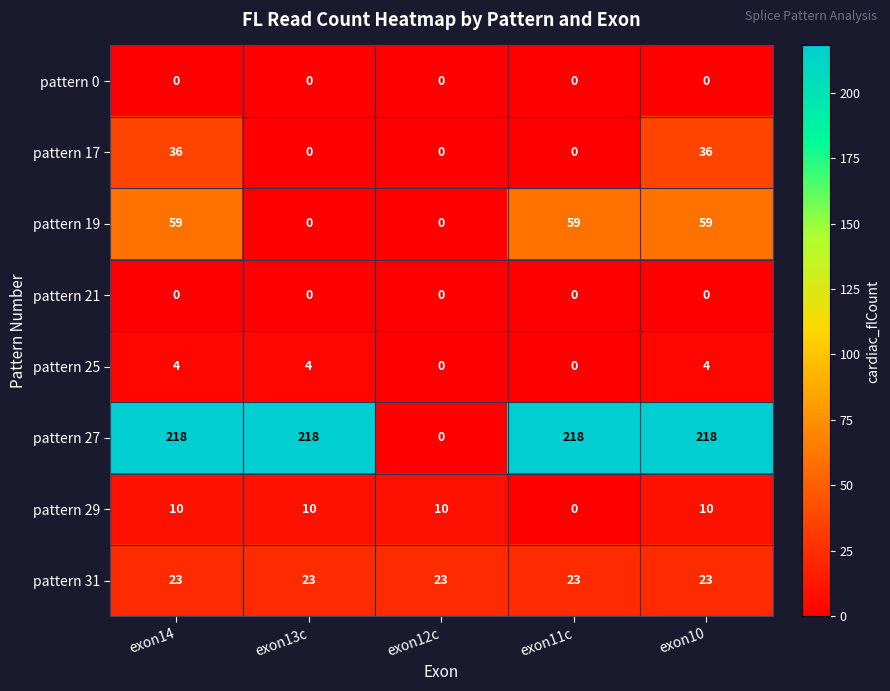

What is the approximate value of pattern 31 at exon14?

23